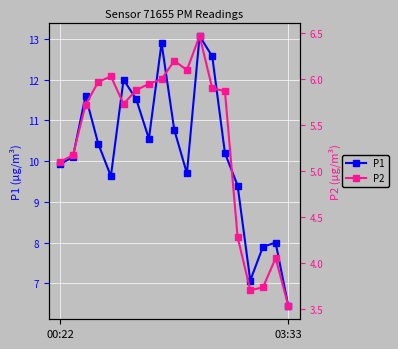

True or false: P1 (solid) and P2 (solid) intersect in this chart.

False